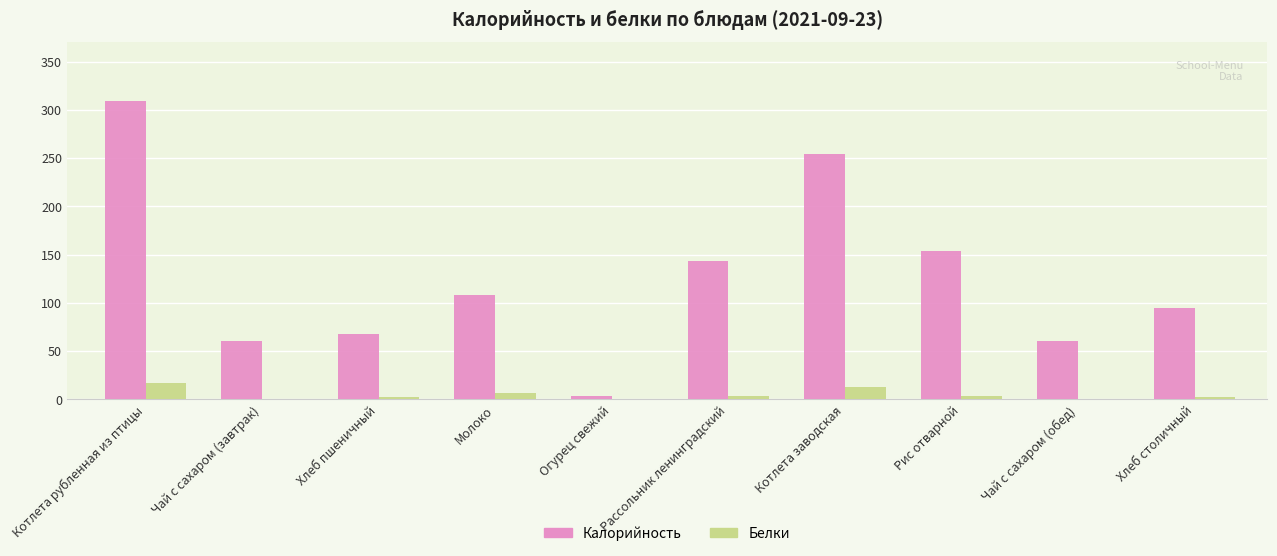

At which label does Калорийность reach its peak?

Котлета рубленная из птицы